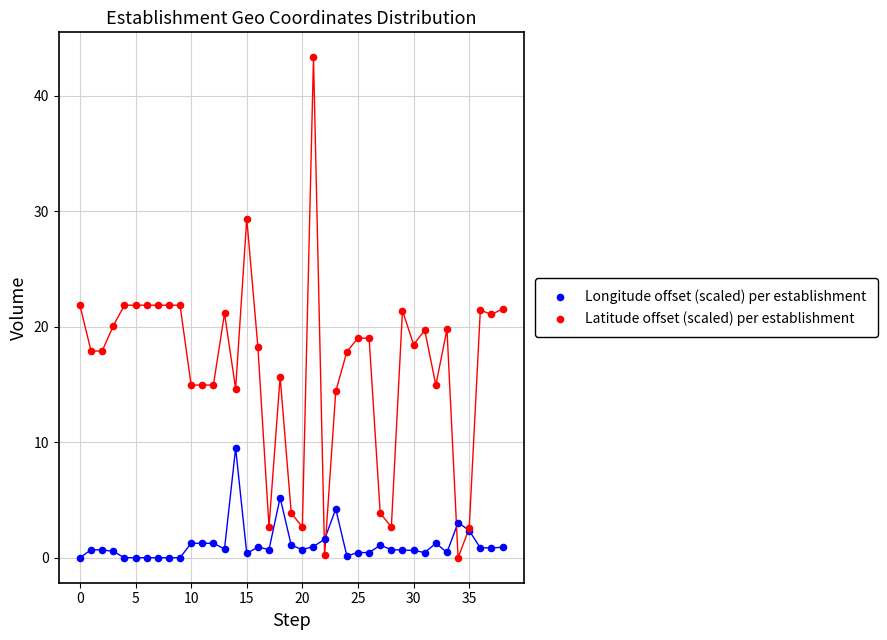

Which series has the widest spread of Y values?

Latitude offset (scaled) per establishment